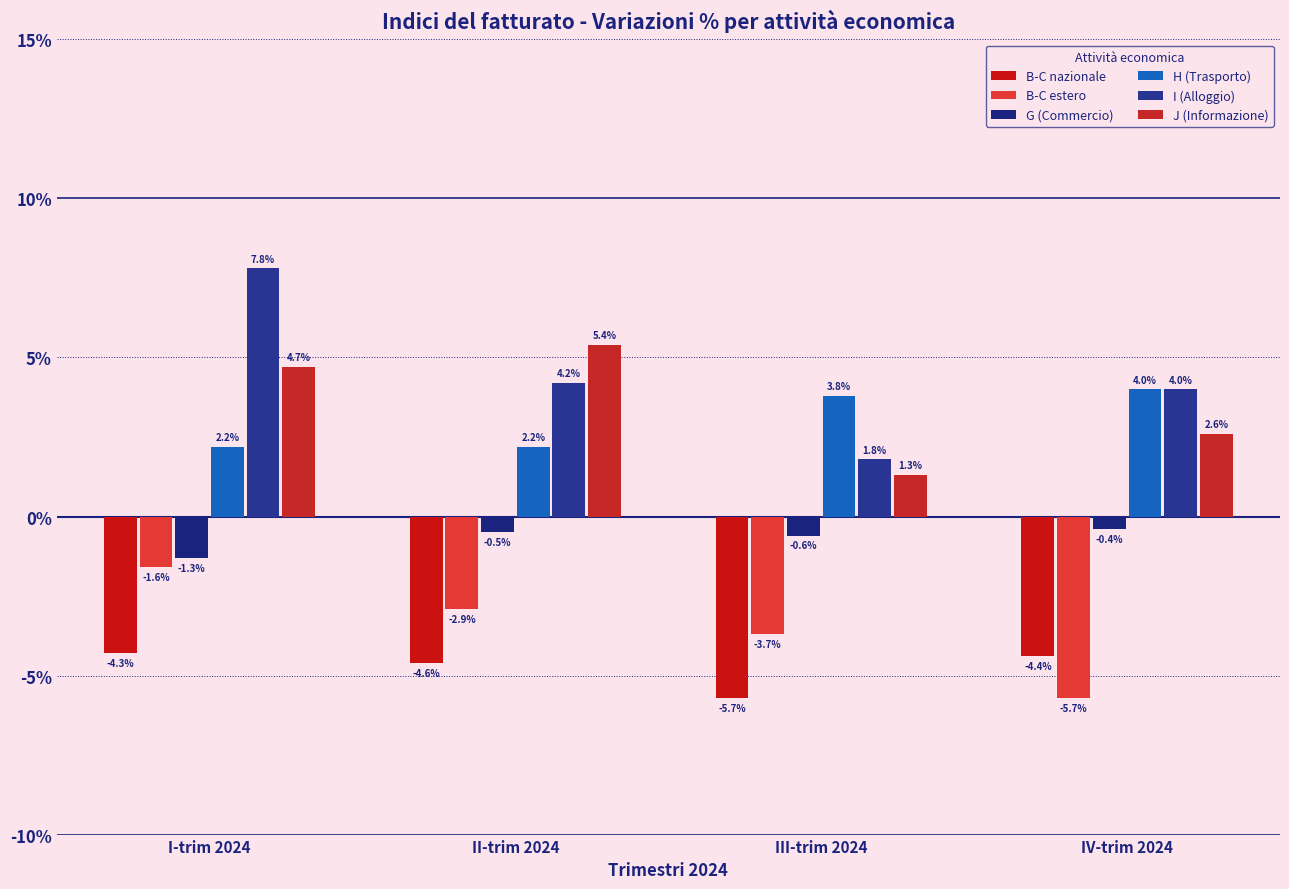

The H (Trasporto) series shows 0.5 at I-trim 2024. True or false?

False